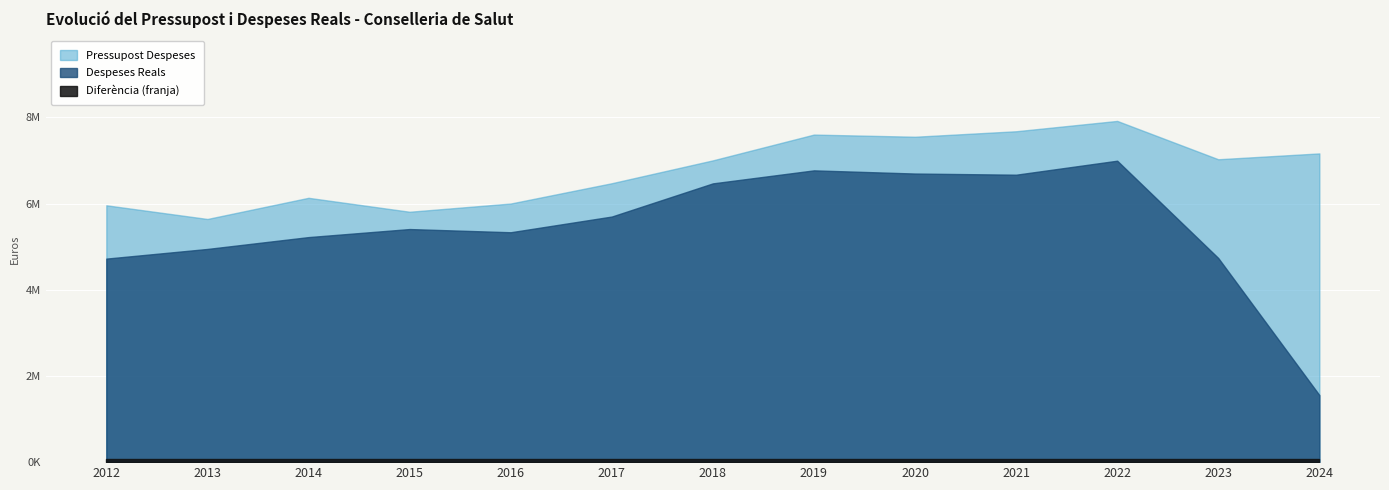

How many interior local peaks does the Despeses Reals series have?

3